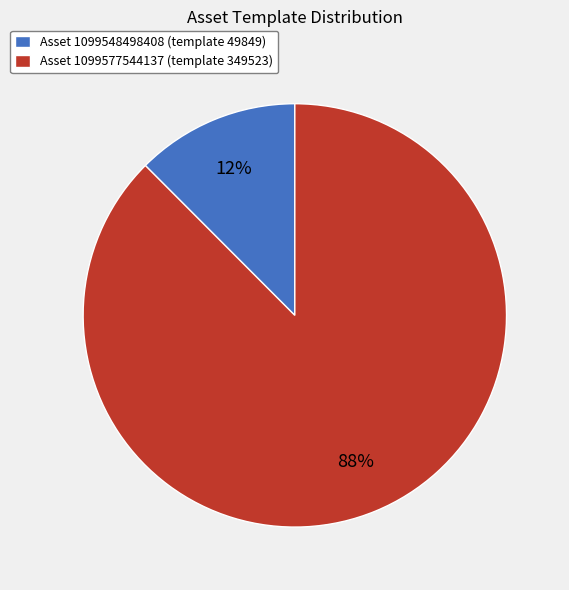

True or false: Asset 1099548498408 (template 49849) accounts for 1% of the total.

False